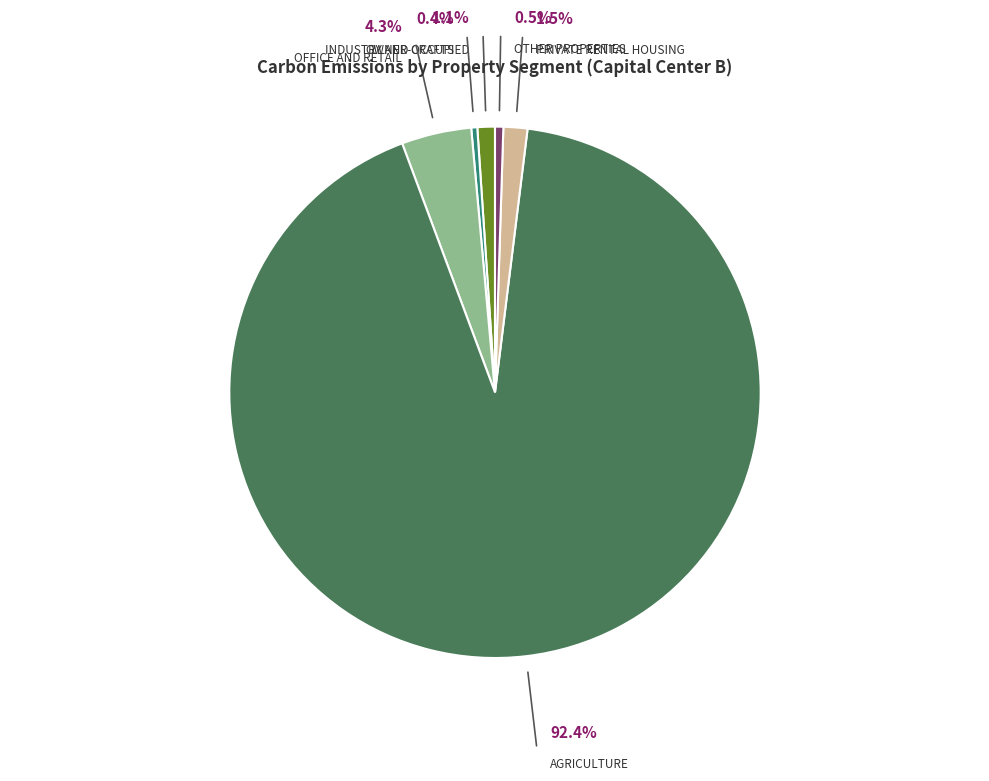

How many segments does this pie chart have?

6